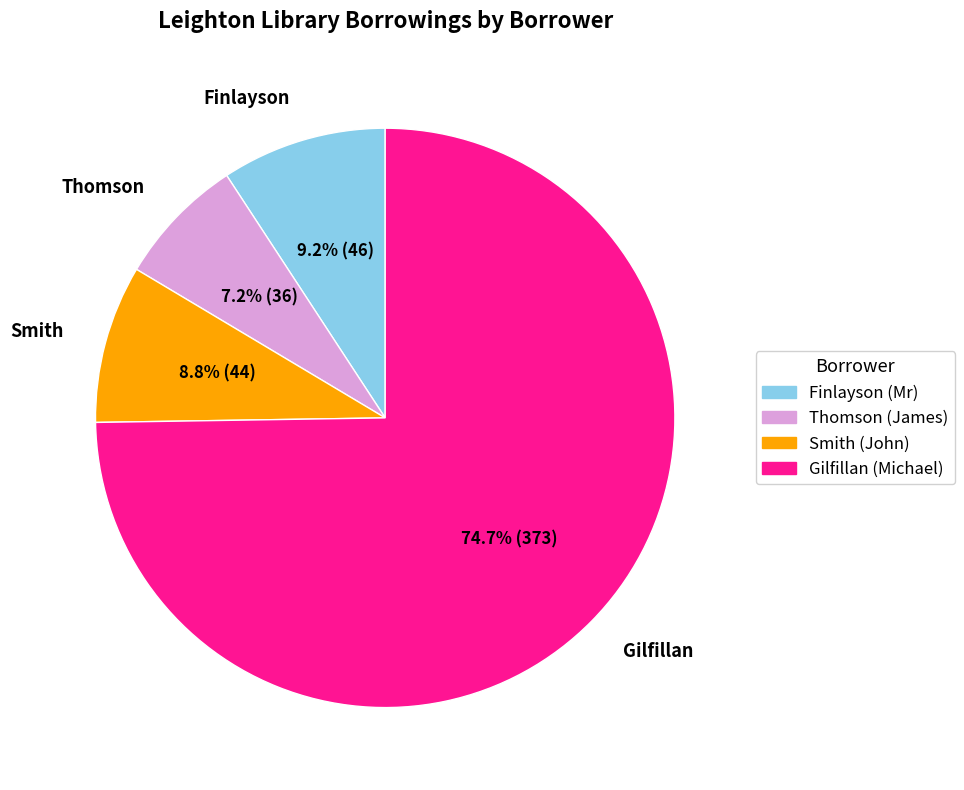

What portion of the pie excludes Gilfillan (Michael)?

25.3%